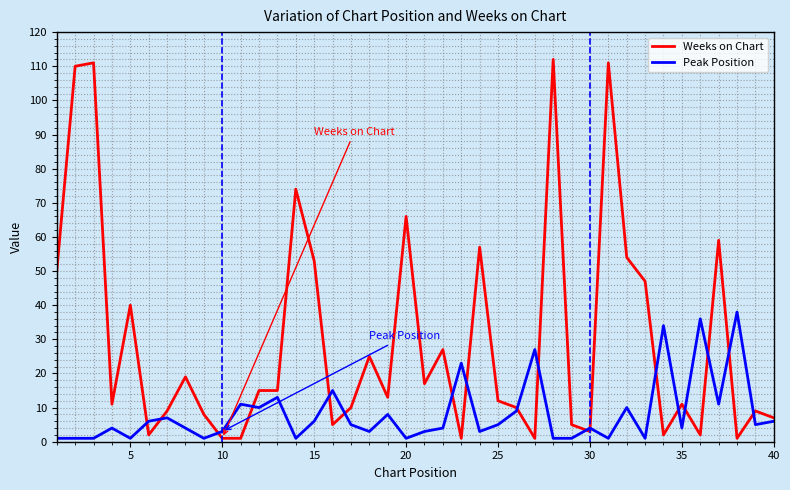

What is the maximum value for Weeks on Chart?

112